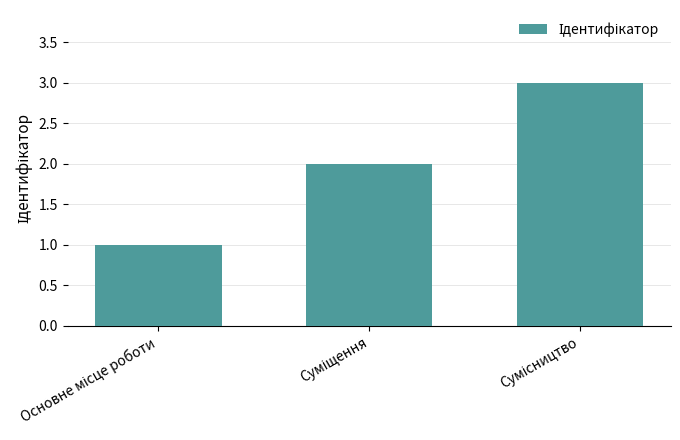

What is the sum of all values?

6